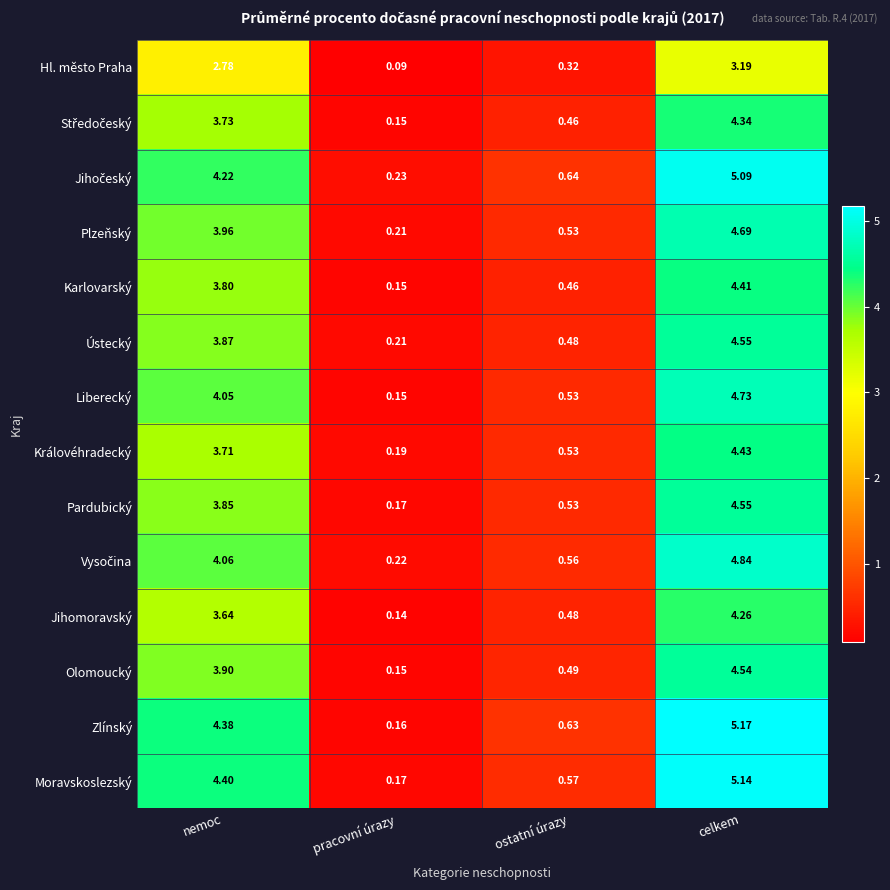

Which series has the largest total across all categories?

Zlínský